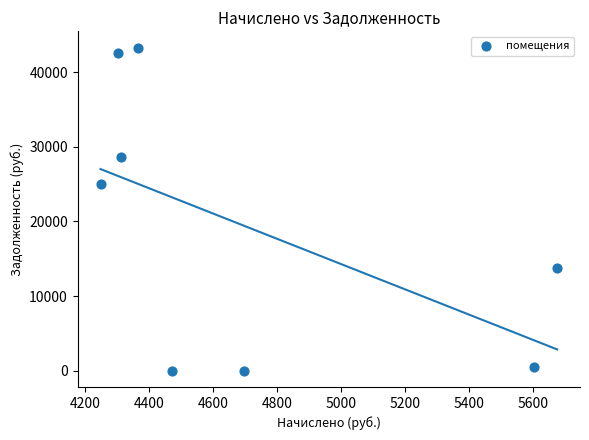

What is the average X value?

4709.5